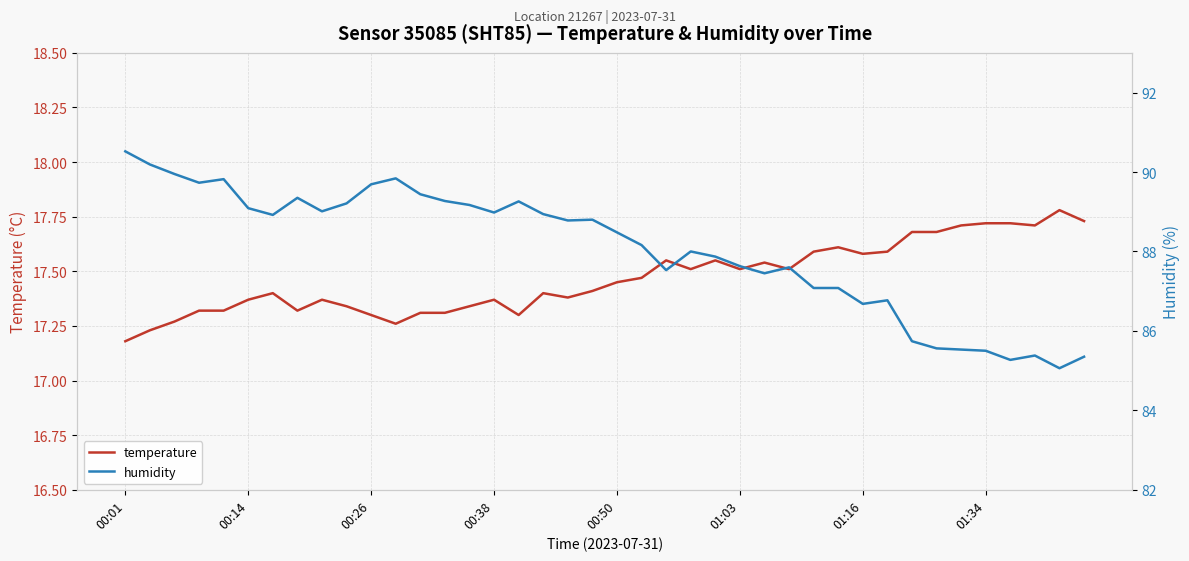

Which label corresponds to the smallest value in the chart?

00:01